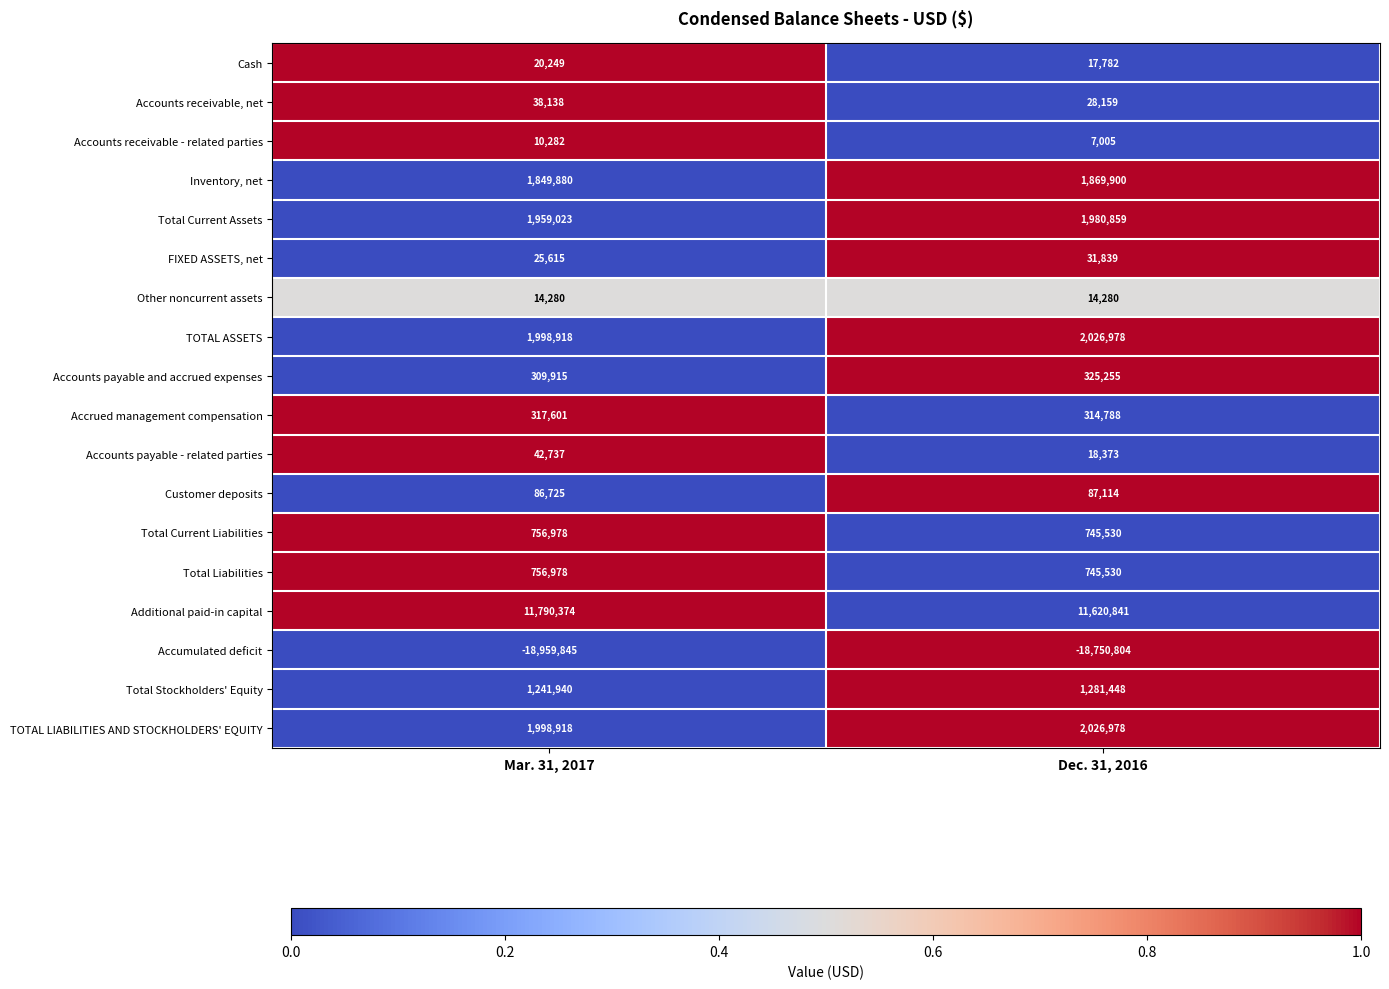

What is the difference between the Total Liabilities values at Dec. 31, 2016 and Mar. 31, 2017?

11448